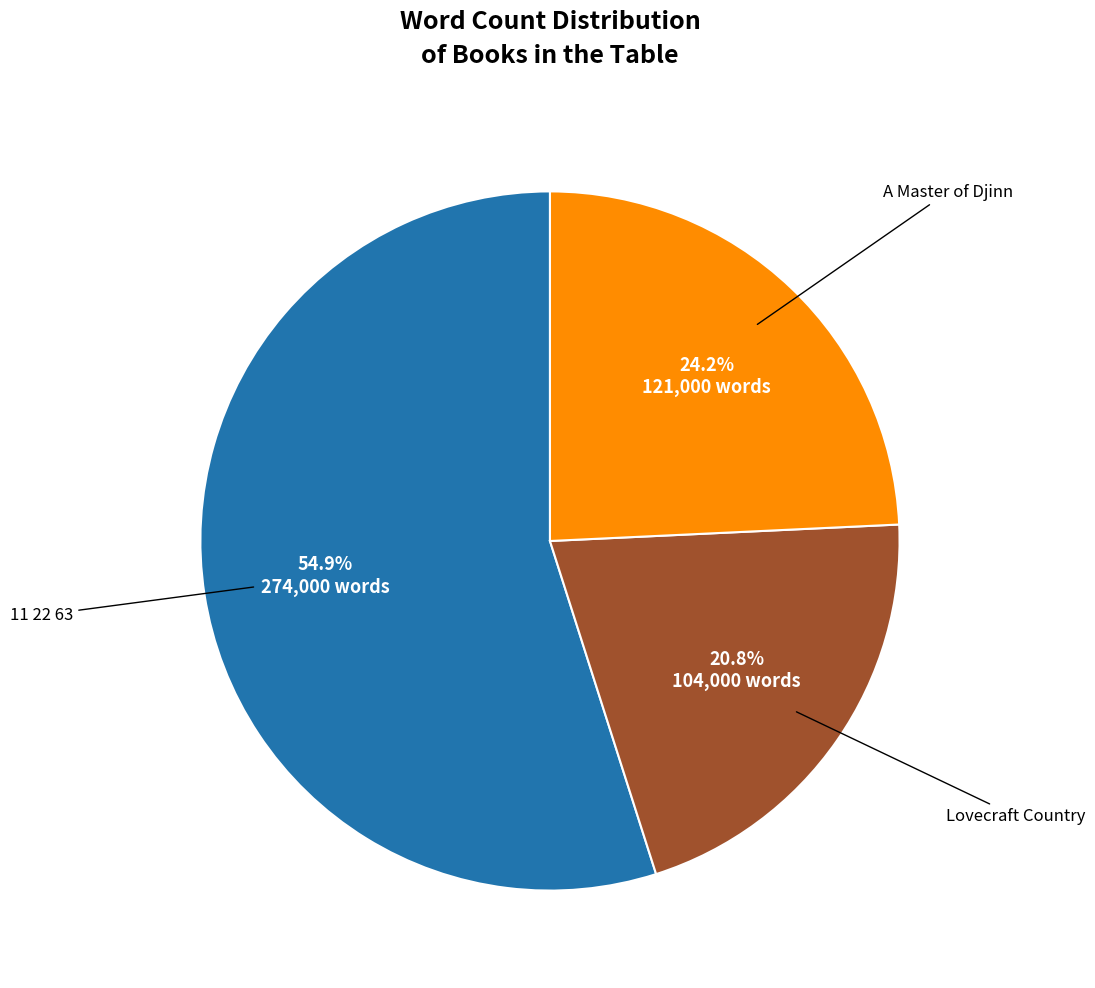

Is there a majority slice in this chart?

Yes